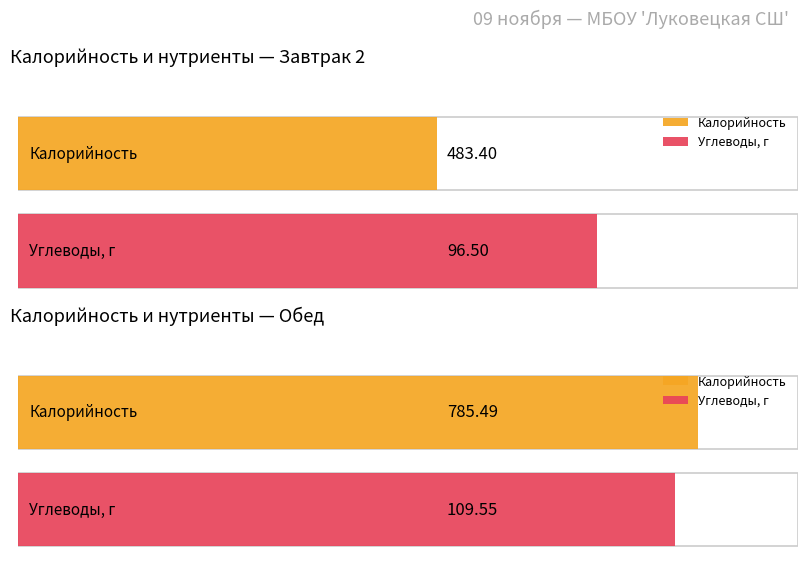

At which category does the chart reach its minimum across all series?

Завтрак 2